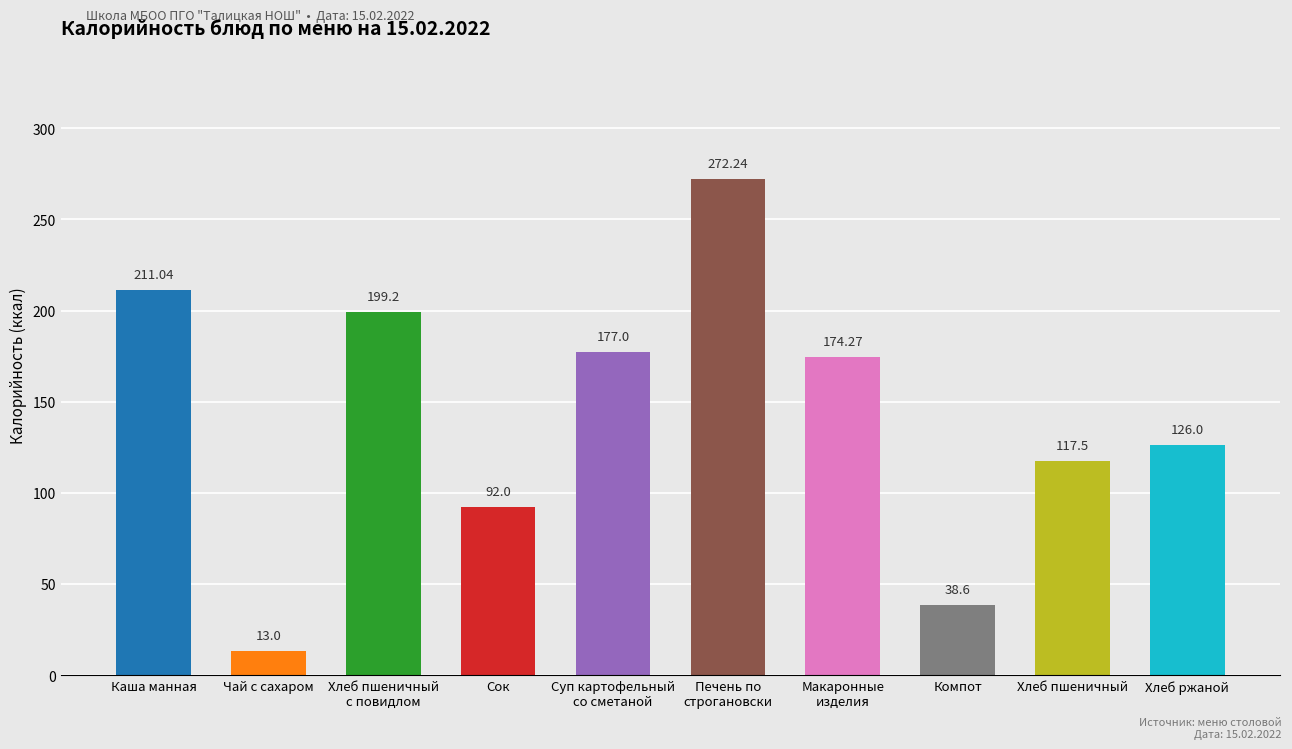

What is the greatest value displayed?

272.2